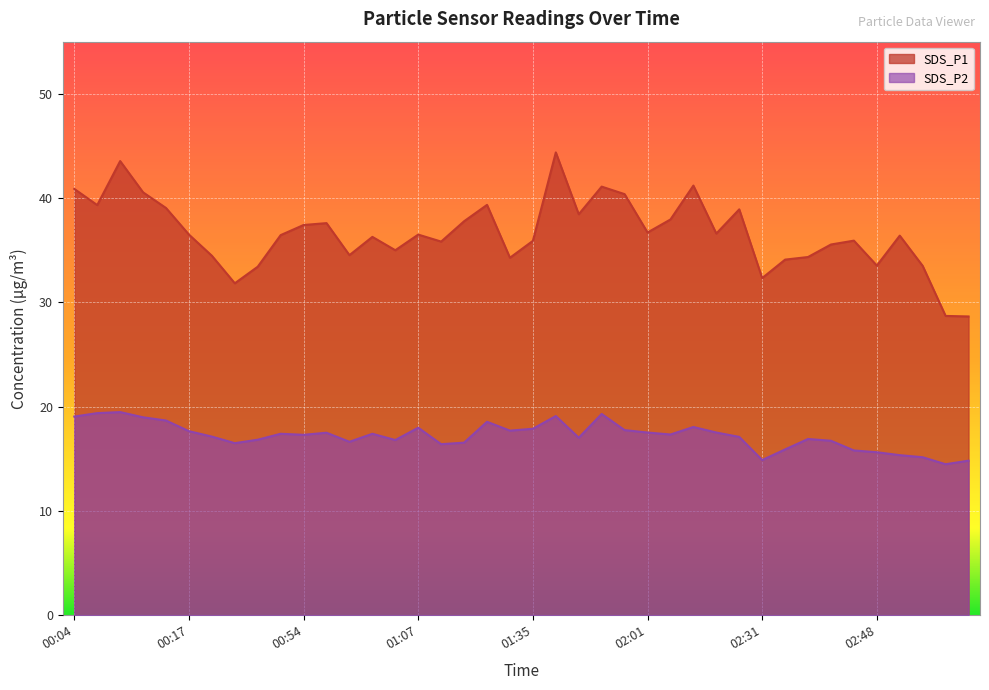

What is the label of the 35th point from the right?

00:17